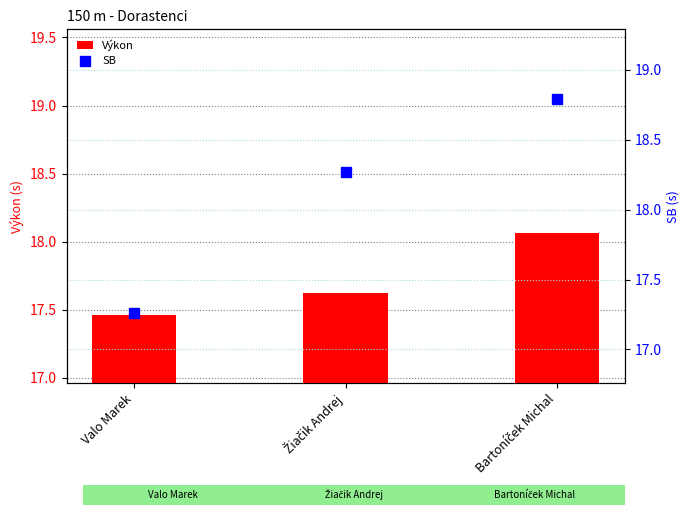

Does the chart contain stacked bars?

No